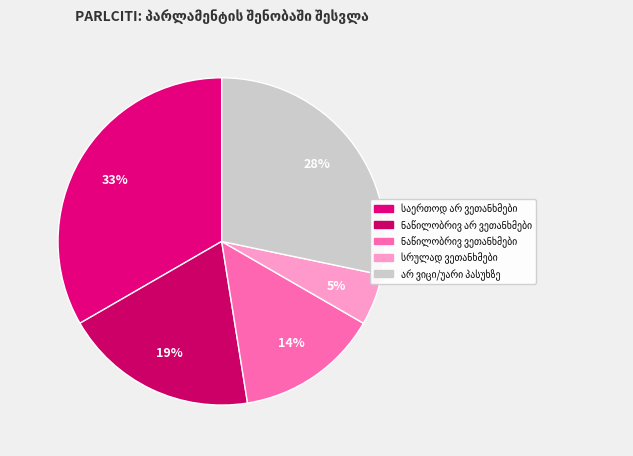

Is there a majority slice in this chart?

No